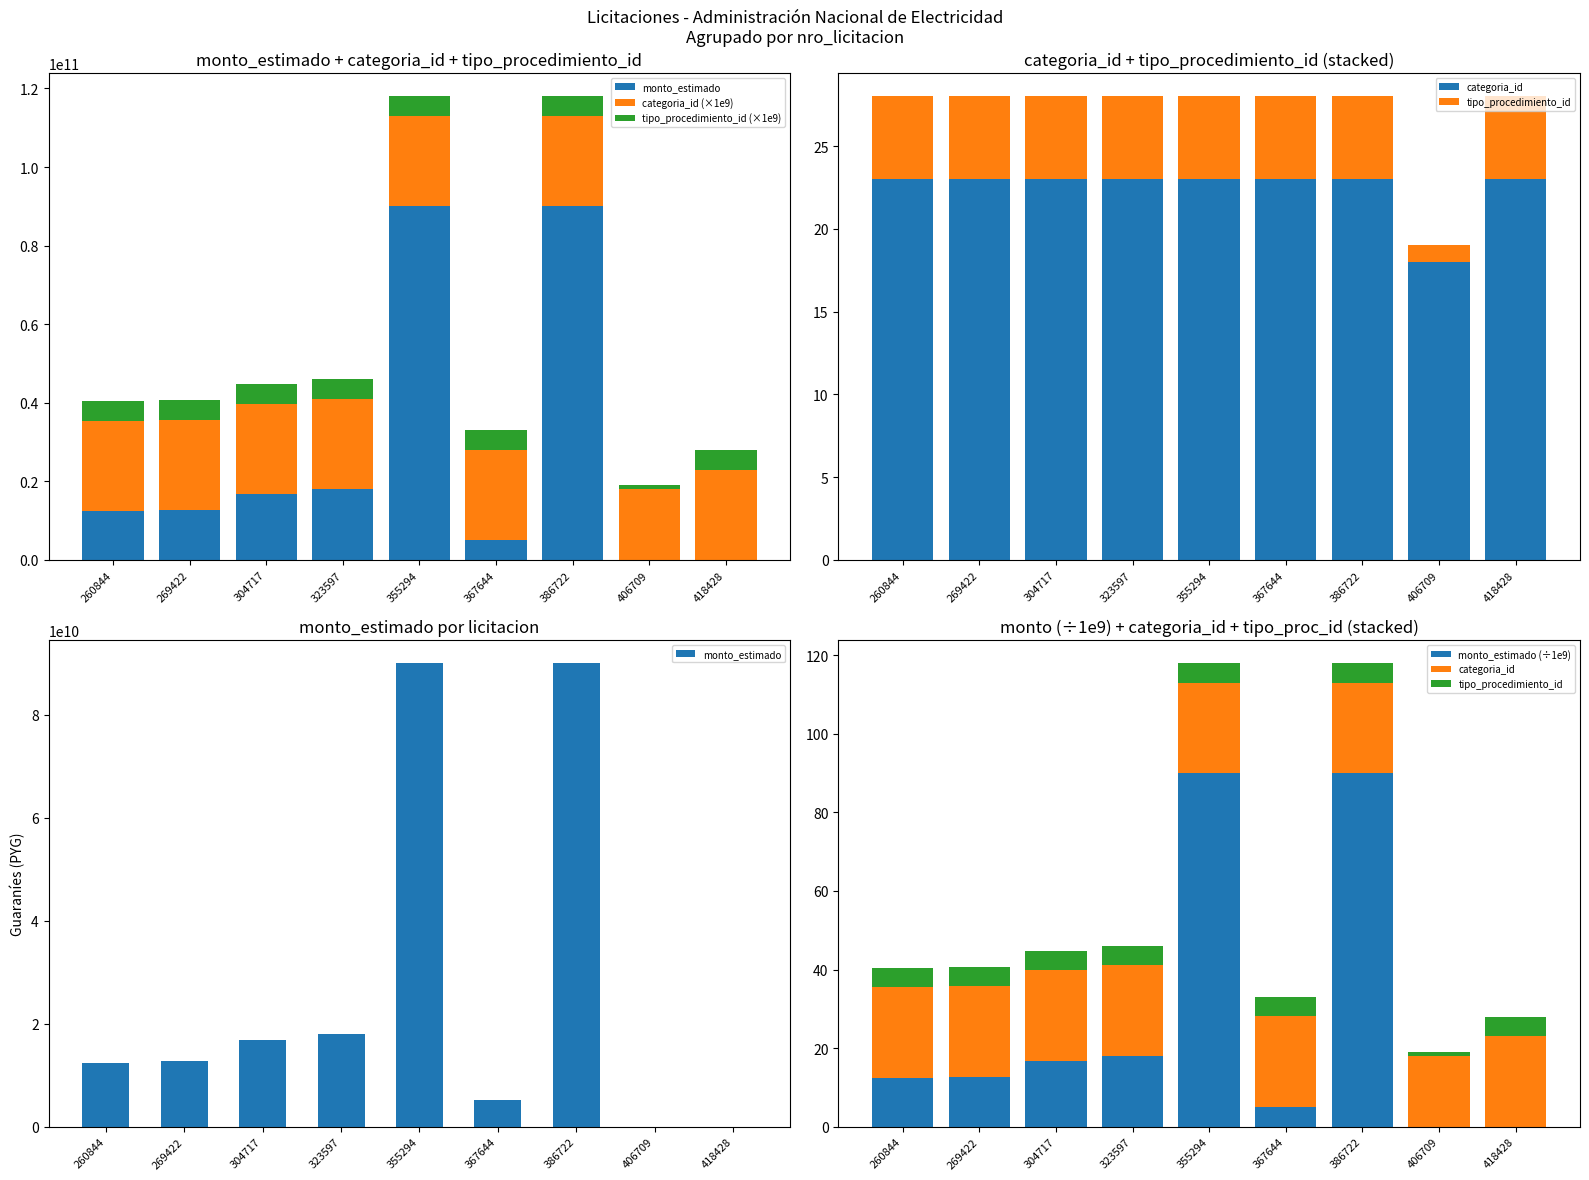

At 386722, list the series in order from smallest to largest.

tipo_procedimiento_id, categoria_id, monto_estimado (÷1e9), tipo_procedimiento_id (×1e9), categoria_id (×1e9), monto_estimado